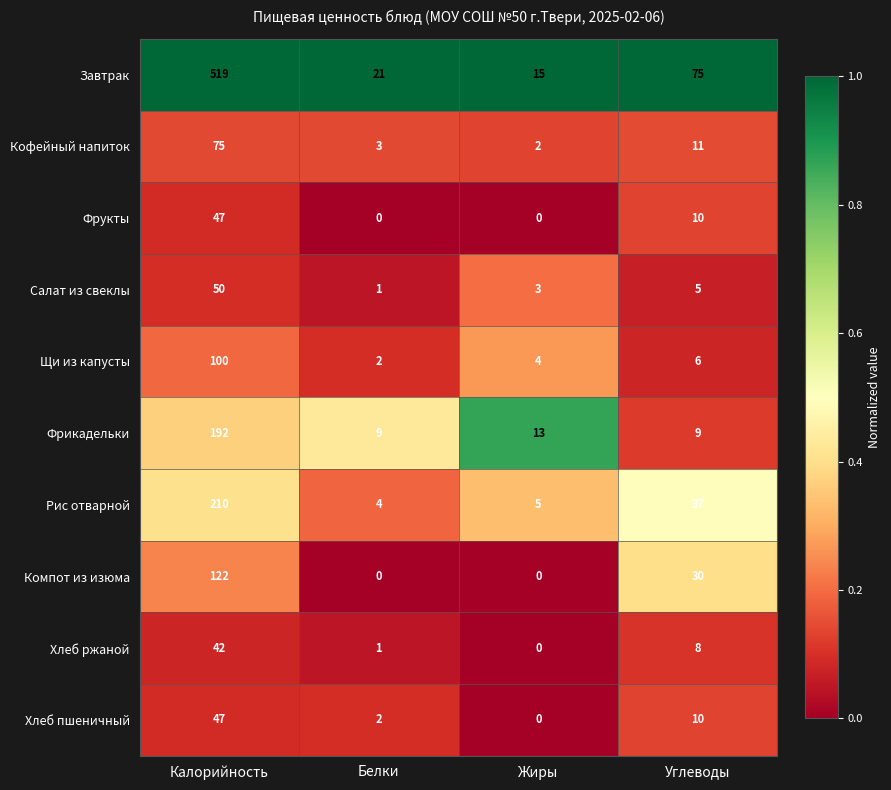

What is the total value across all series at Углеводы?

201